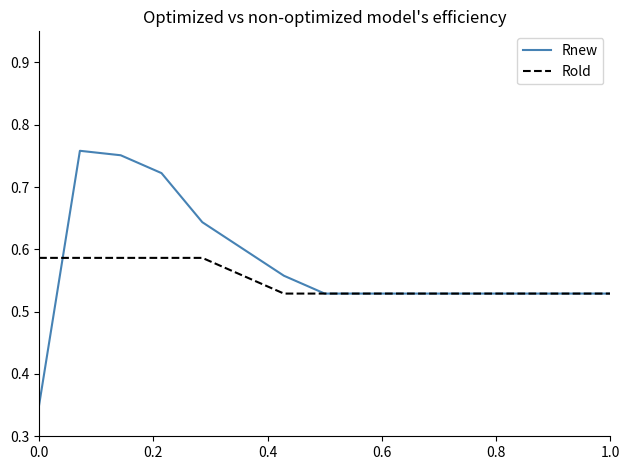

What is the difference between the second highest and minimum values in the Rold series?

0.1